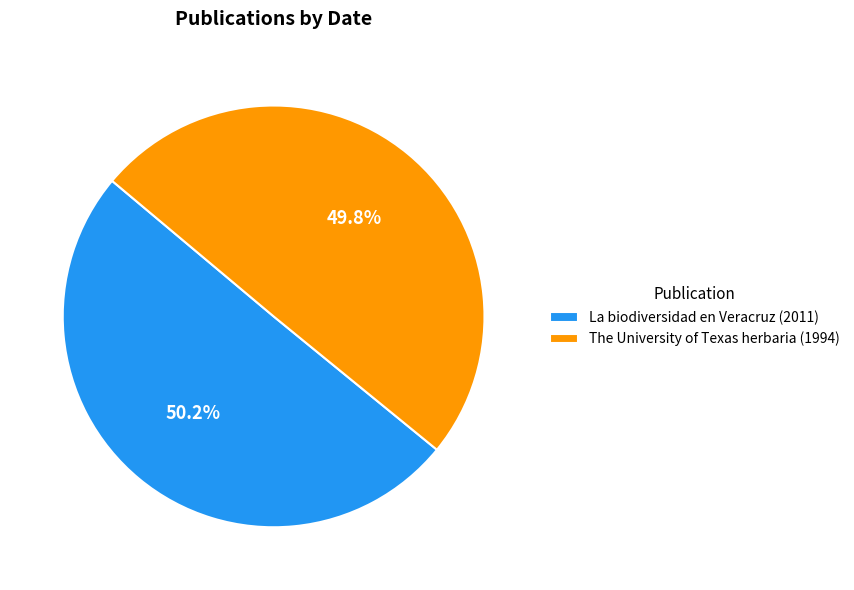

Is it true that The University of Texas herbaria (1994) is 50% of the pie?

True